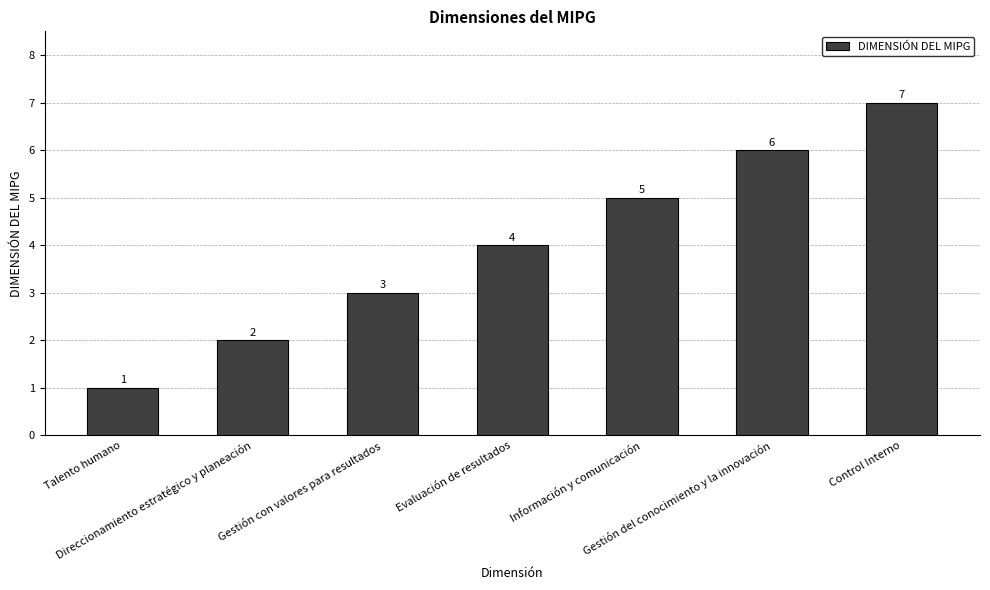

List the labels in order of value, largest first.

Control Interno, Gestión del conocimiento y la innovación, Información y comunicación, Evaluación de resultados, Gestión con valores para resultados, Direccionamiento estratégico y planeación, Talento humano